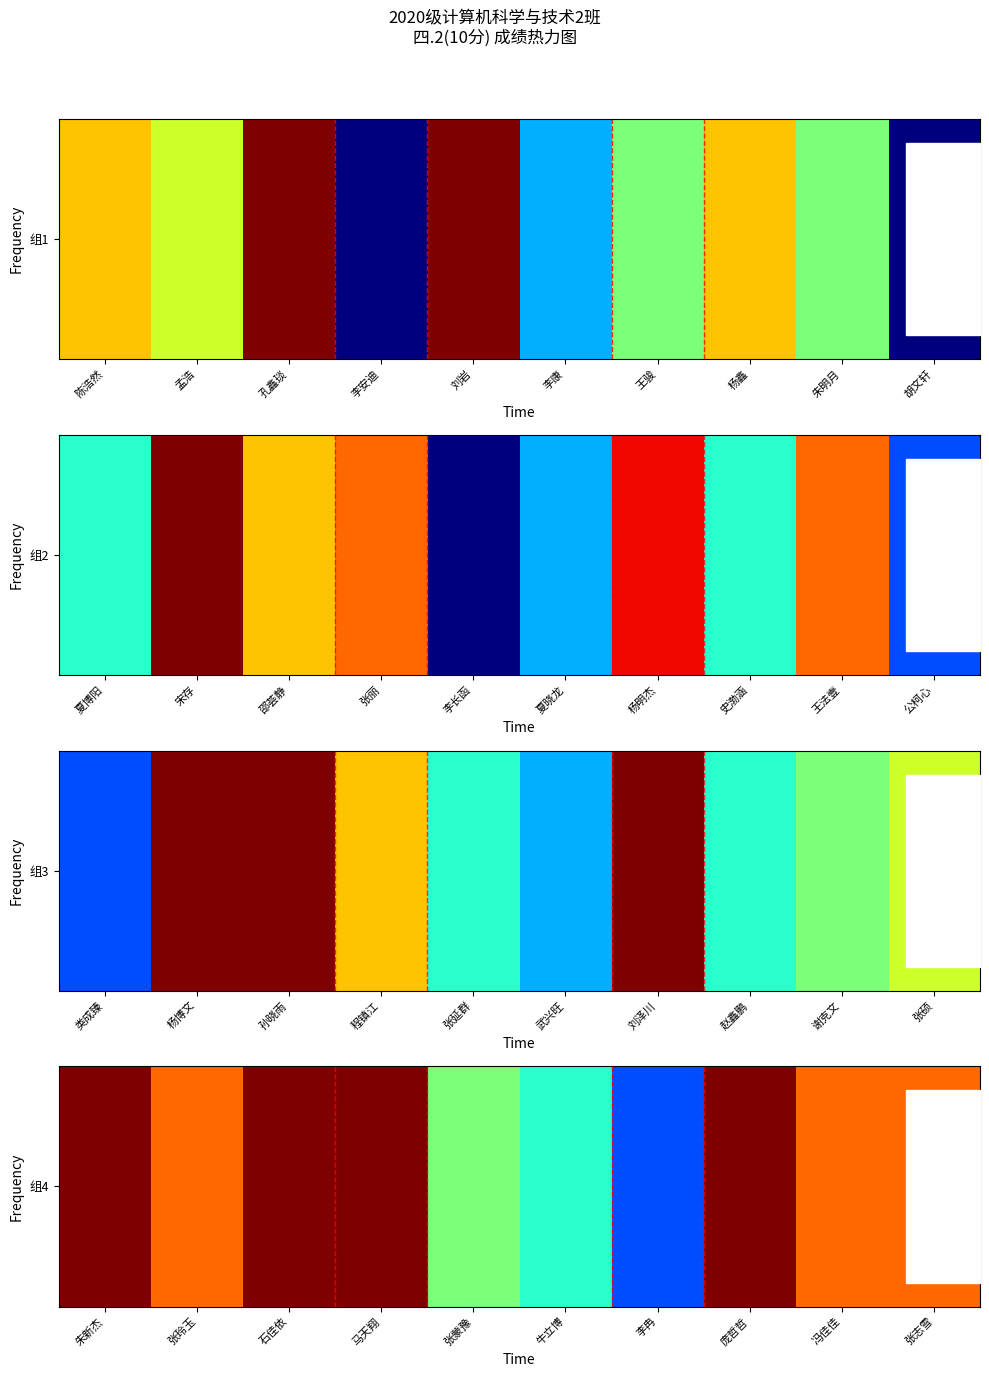

Where is the data nearest to the value 6?

张蒙豫